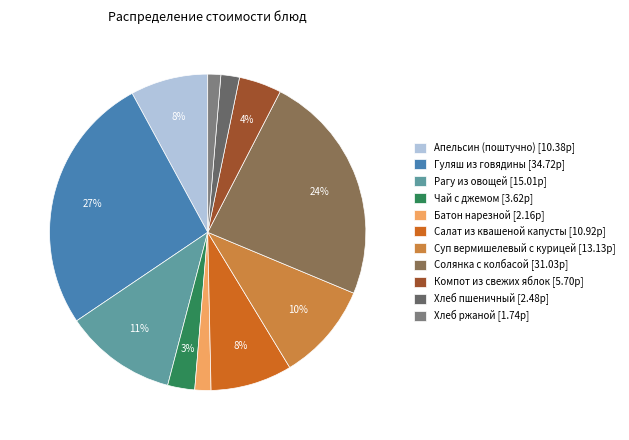

Does Компот из свежих яблок represent more than half of the total?

No